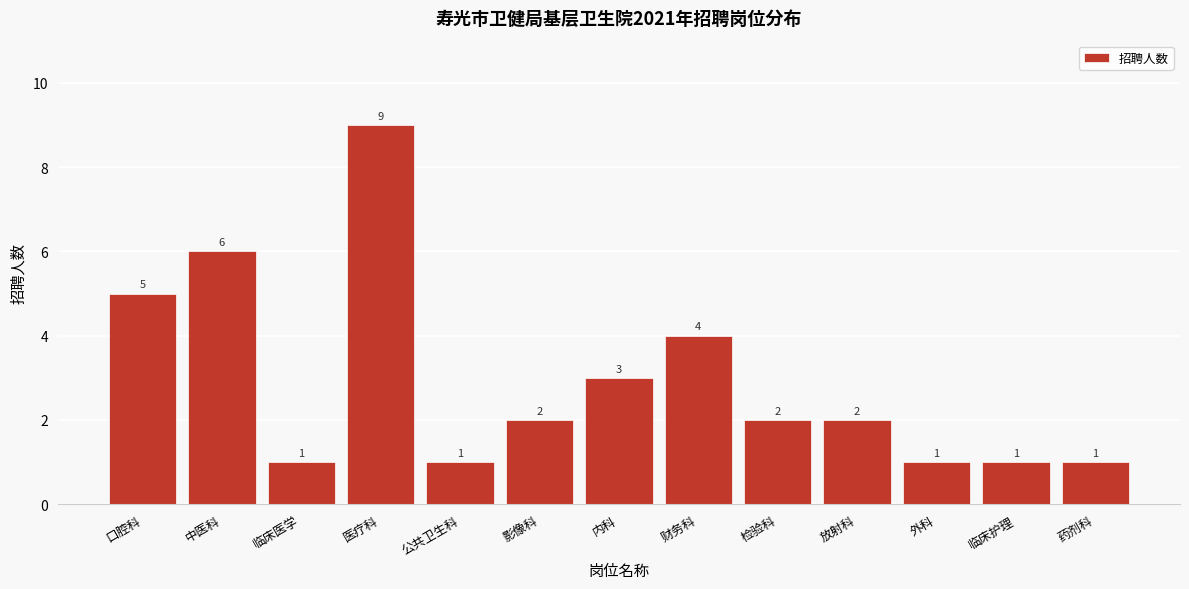

Reading left to right, list all the values displayed in this chart.

口腔科=5	中医科=6	临床医学=1	医疗科=9	公共卫生科=1	影像科=2	内科=3	财务科=4	检验科=2	放射科=2	外科=1	临床护理=1	药剂科=1